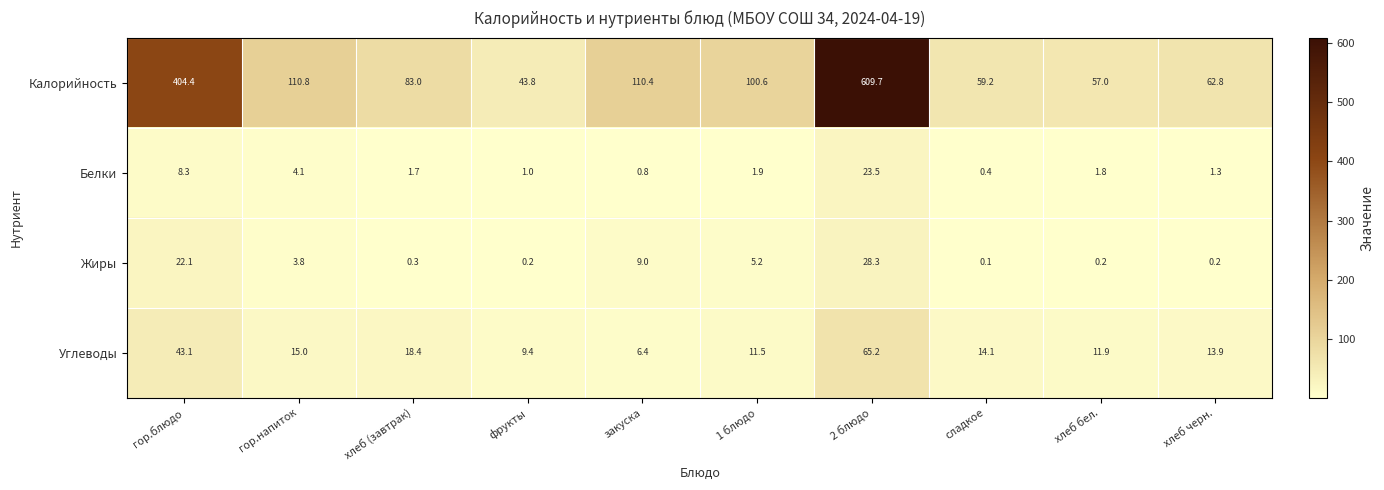

The value of Углеводы at фрукты is 9.4. True or false?

True